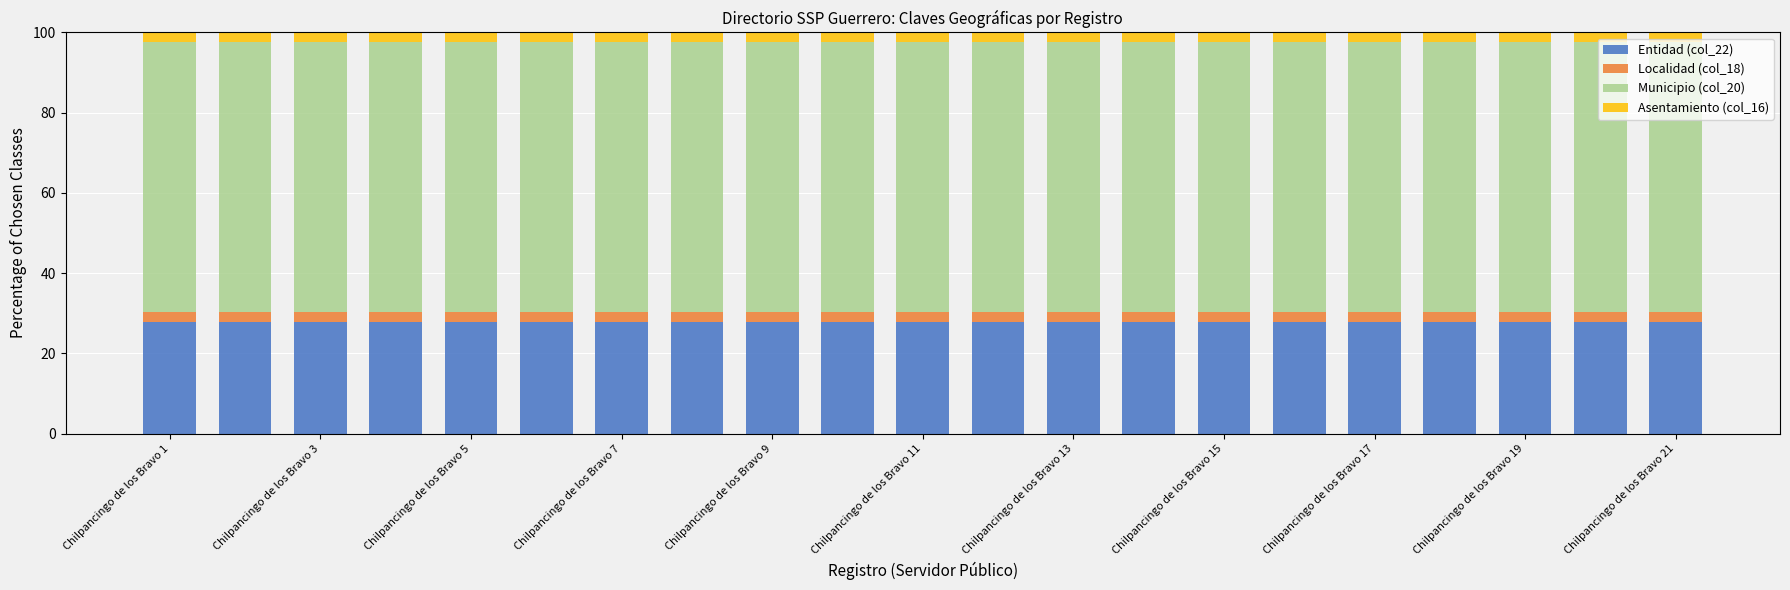

What is the lowest value of the Entidad (col_22) series?

27.9